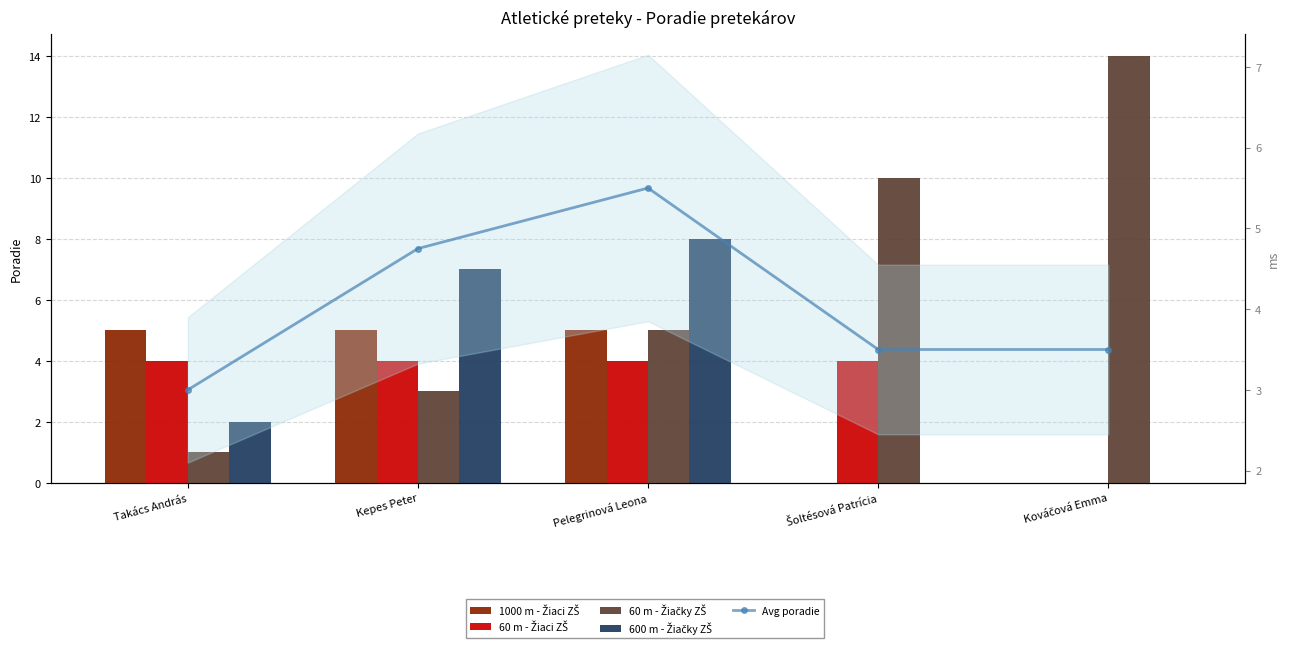

Which series changed the most between Takács András and Šoltésová Patrícia?

60 m - Žiačky ZŠ